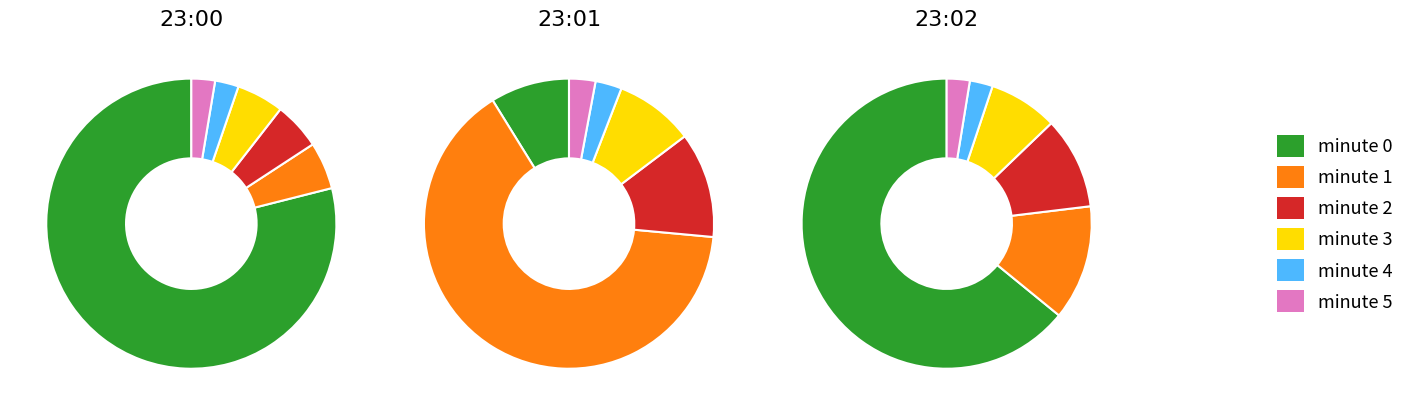

How many segments does this pie chart have?

6